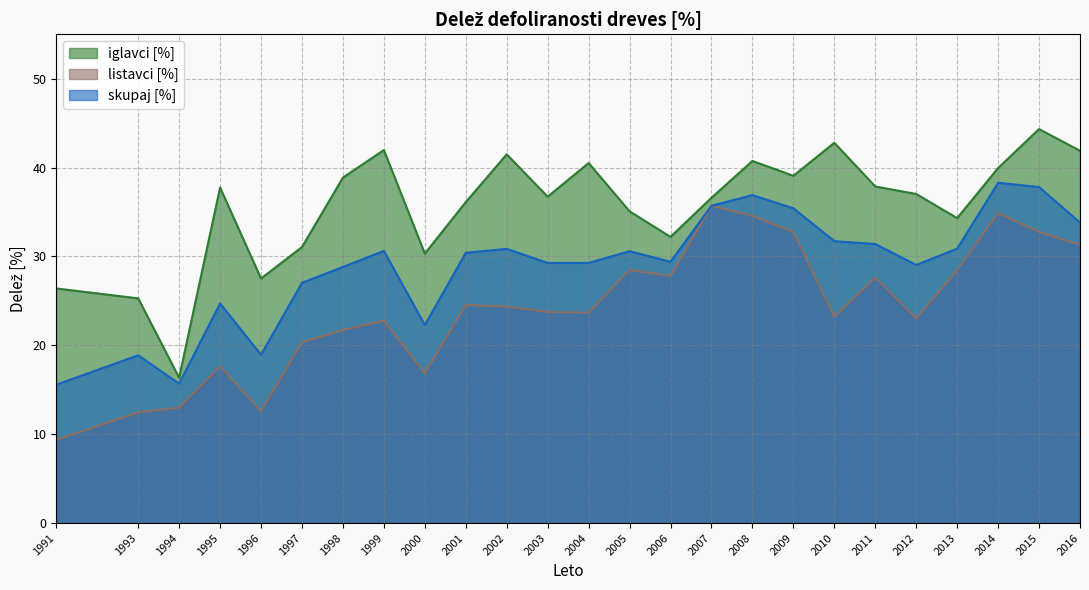

Reading right to left, what are all the values shown in this chart?

iglavci [%]: 2016=41.9	2015=44.3	2014=40.0	2013=34.3	2012=37.0	2011=37.9	2010=42.8	2009=39.1	2008=40.7	2007=36.6	2006=32.2	2005=35.1	2004=40.5	2003=36.7	2002=41.5	2001=36.1	2000=30.3	1999=42.0	1998=38.9	1997=31.1	1996=27.5	1995=37.8	1994=16.4	1993=25.3	1991=26.4
listavci [%]: 2016=31.3	2015=32.8	2014=34.9	2013=28.5	2012=23.0	2011=27.6	2010=23.2	2009=32.8	2008=34.6	2007=35.7	2006=27.8	2005=28.5	2004=23.7	2003=23.8	2002=24.4	2001=24.5	2000=16.9	1999=22.8	1998=21.7	1997=20.3	1996=12.6	1995=17.6	1994=13.0	1993=12.5	1991=9.3
skupaj [%]: 2016=33.8	2015=37.8	2014=38.3	2013=30.9	2012=29.0	2011=31.4	2010=31.7	2009=35.4	2008=36.9	2007=35.7	2006=29.4	2005=30.6	2004=29.3	2003=29.3	2002=30.9	2001=30.4	2000=22.3	1999=30.6	1998=28.8	1997=27.0	1996=18.9	1995=24.7	1994=15.7	1993=18.9	1991=15.6